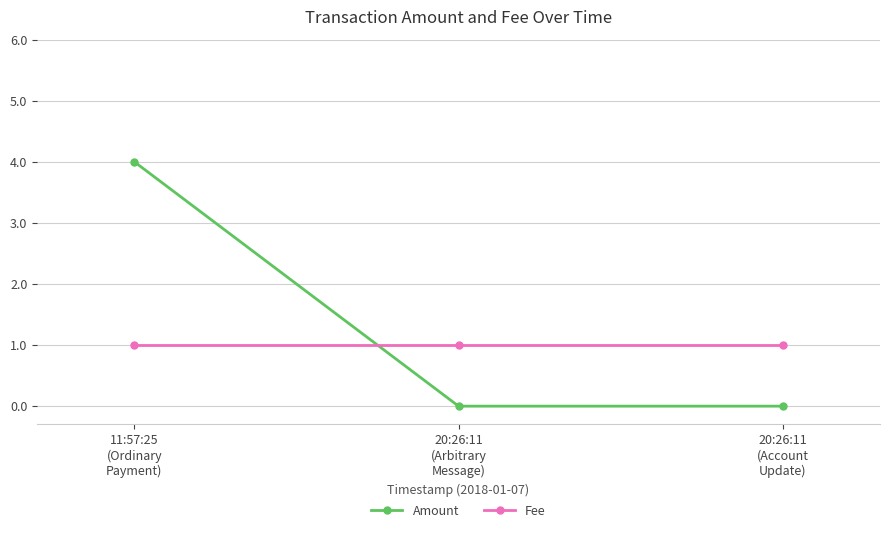

Reading right to left, what are all the values shown in this chart?

Amount: 0	0	4
Fee: 1	1	1